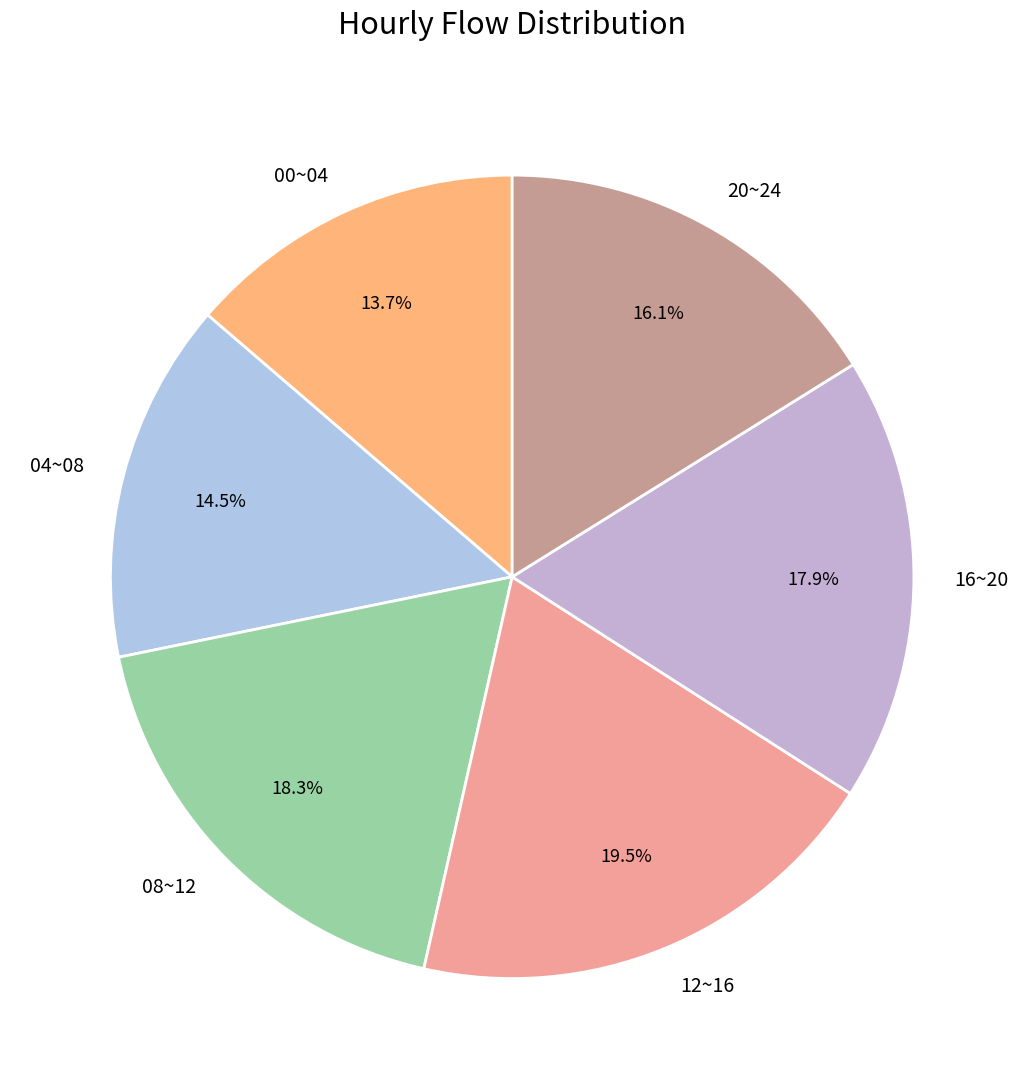

How much of the chart is everything except 08~12?

81.7%